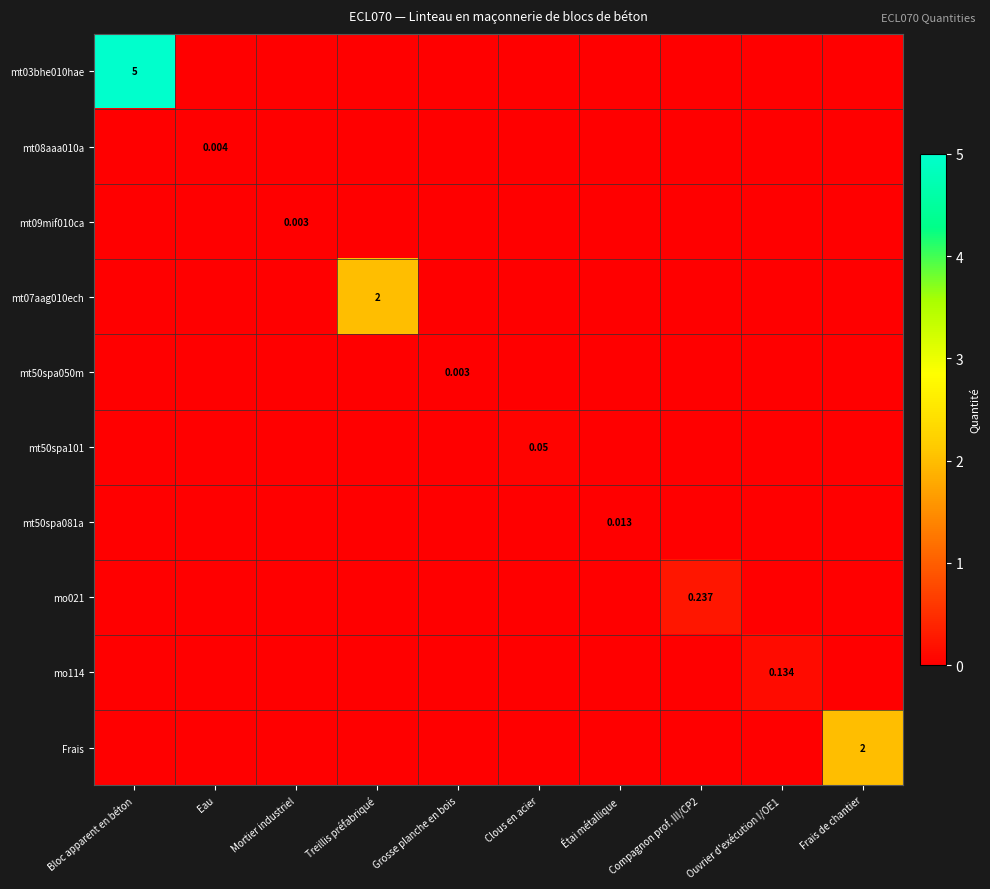

True or false: mt50spa101 has a value of 0.0 at Frais de chantier.

True